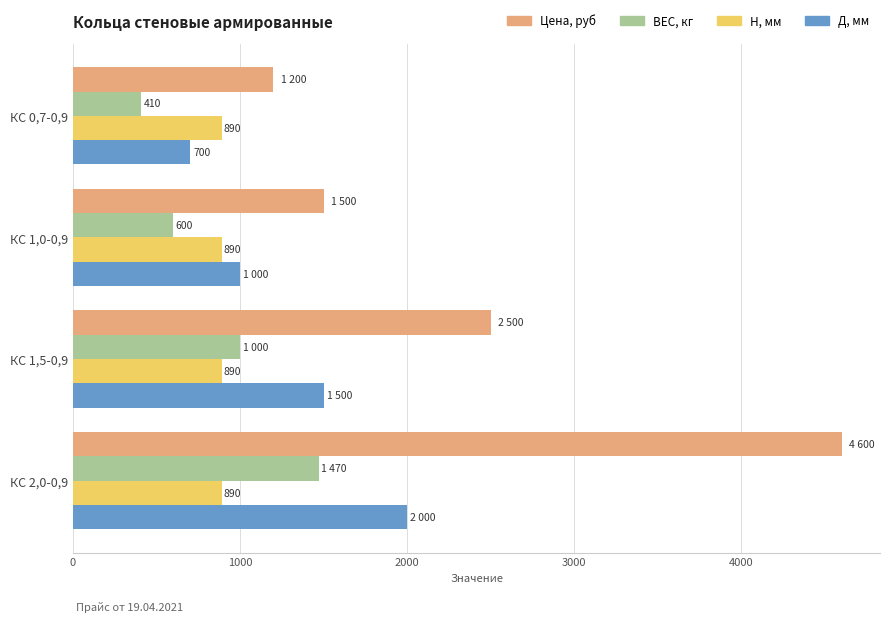

What is the spread (max minus min) of values at КС 0,7-0,9?

790